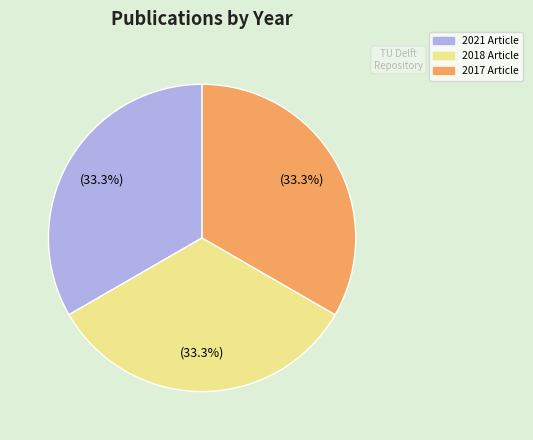

Count the number of slices in the pie.

3